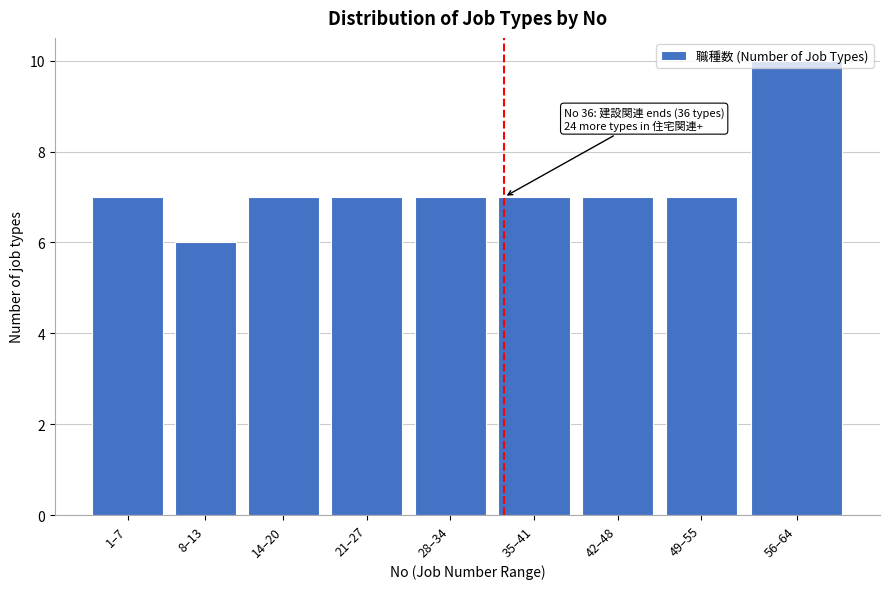

What is the sum of all values?

65